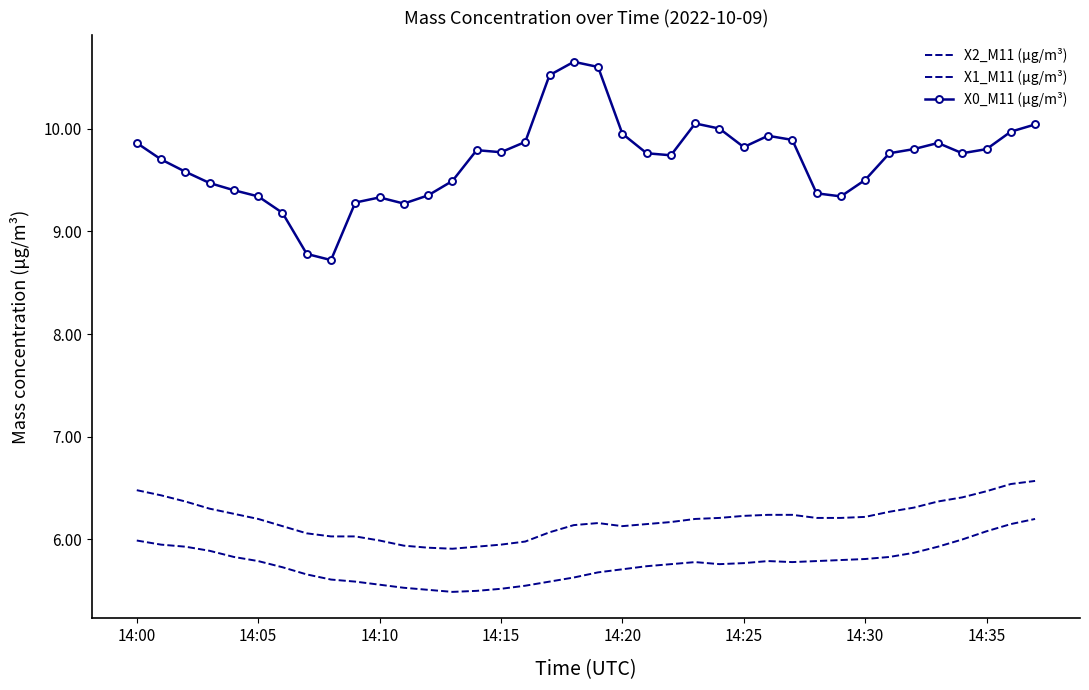

What is the label of the 36th point from the left?

14:35